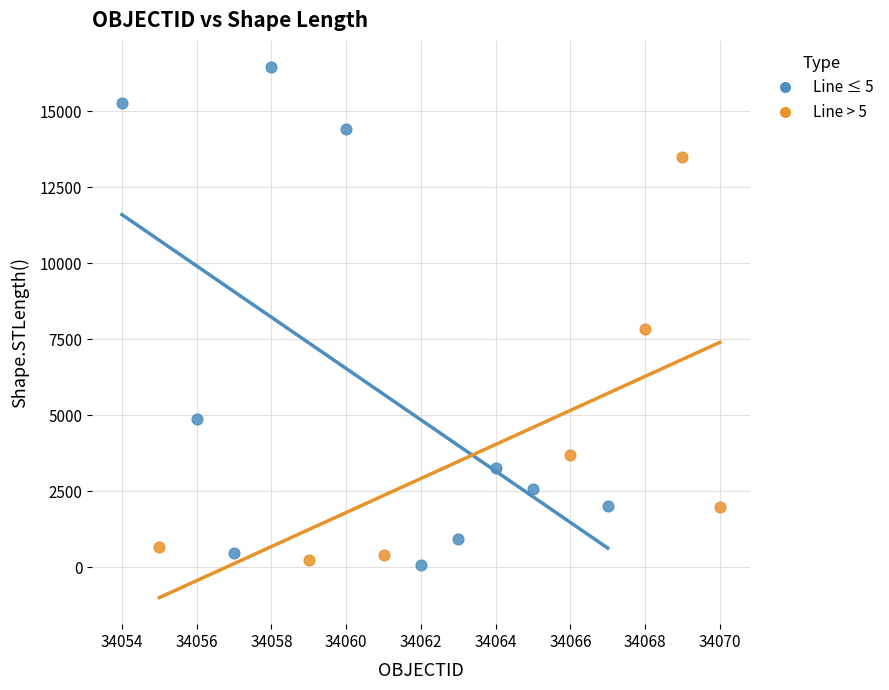

Which series contains the highest Y value?

Line ≤ 5